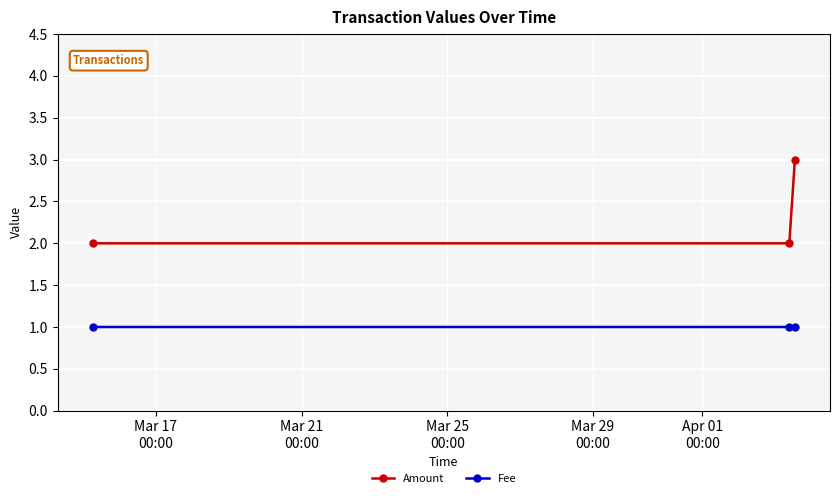

How many series are shown in this chart?

2